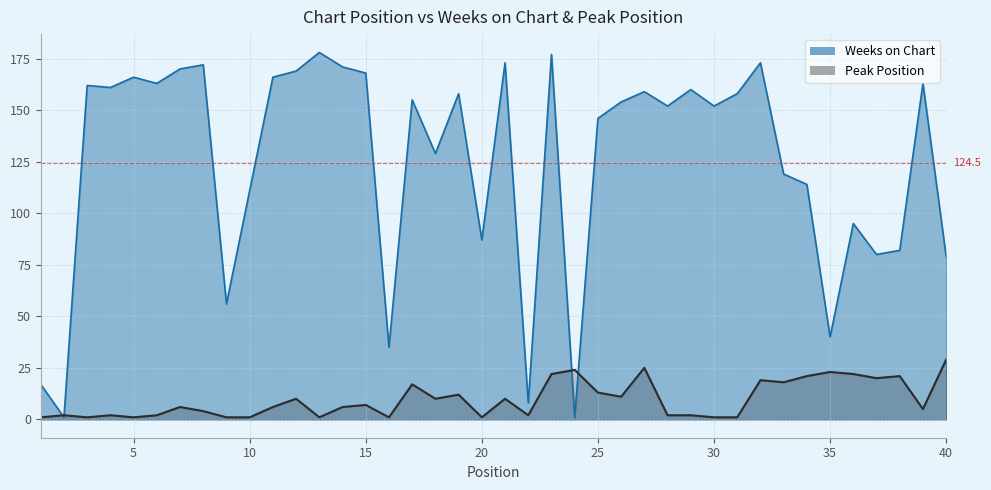

How many values in the Weeks on Chart series exceed 155?

19